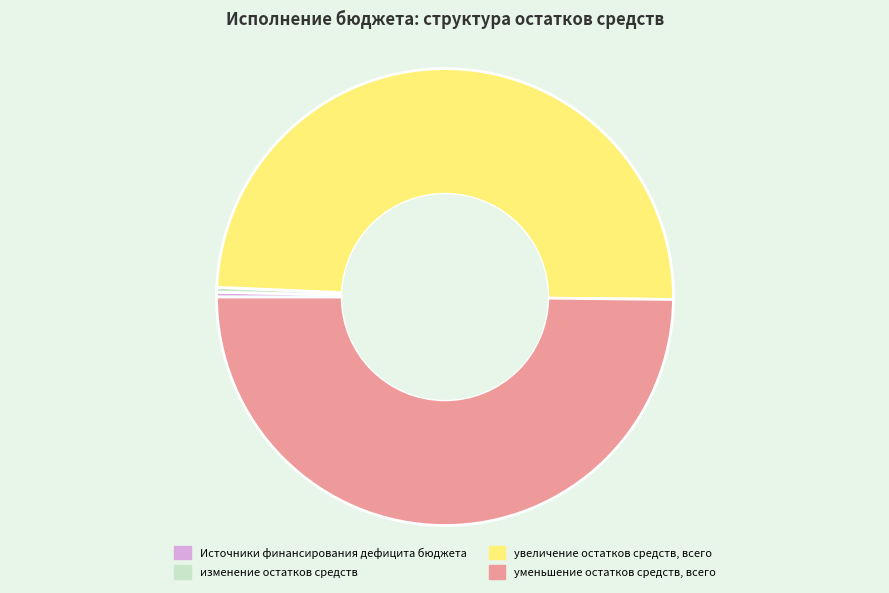

Does увеличение остатков средств, всего account for over 50% of the chart?

No